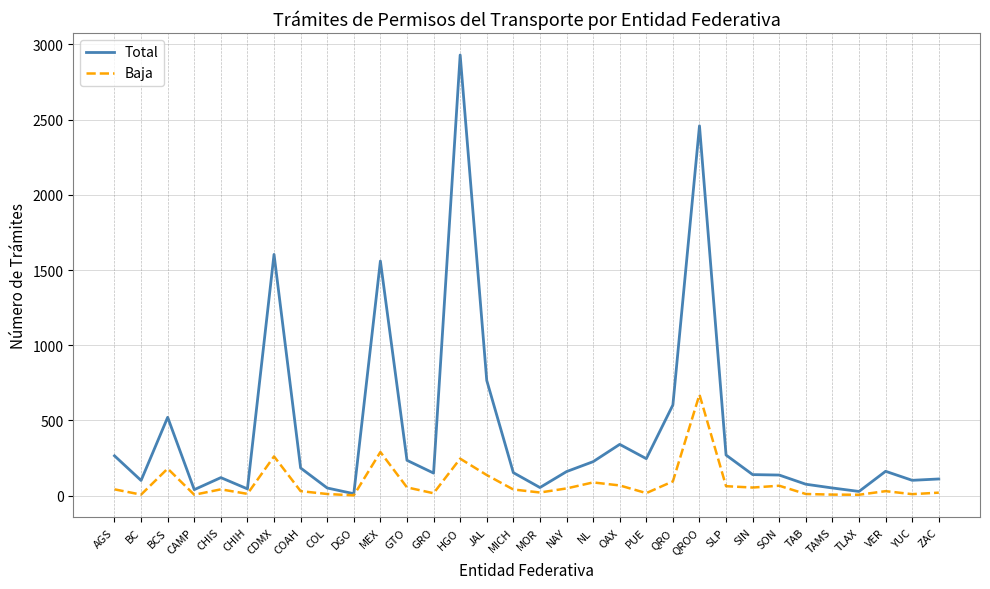

List the series in order of their peak value, highest first.

Total, Baja